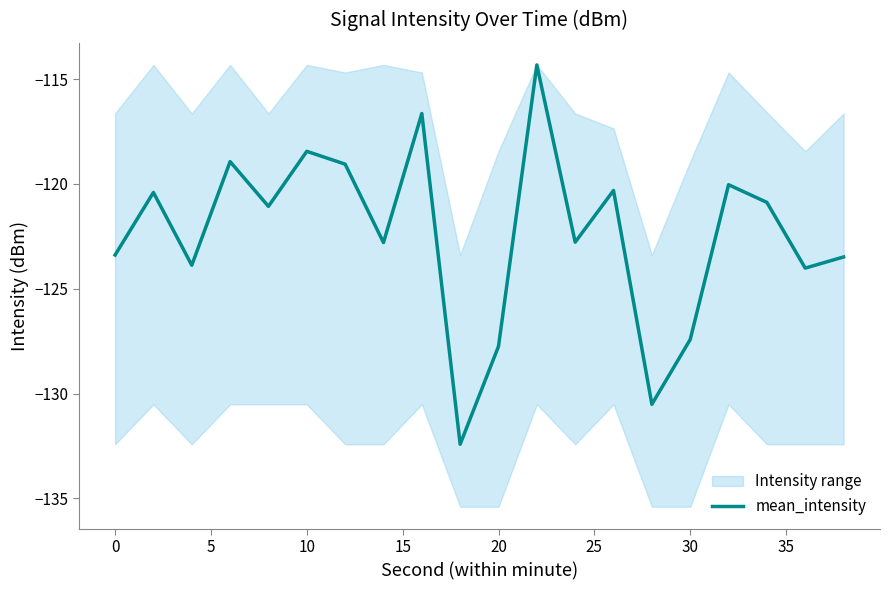

True or false: mean_intensity has a value of -48.1 at 10.

False